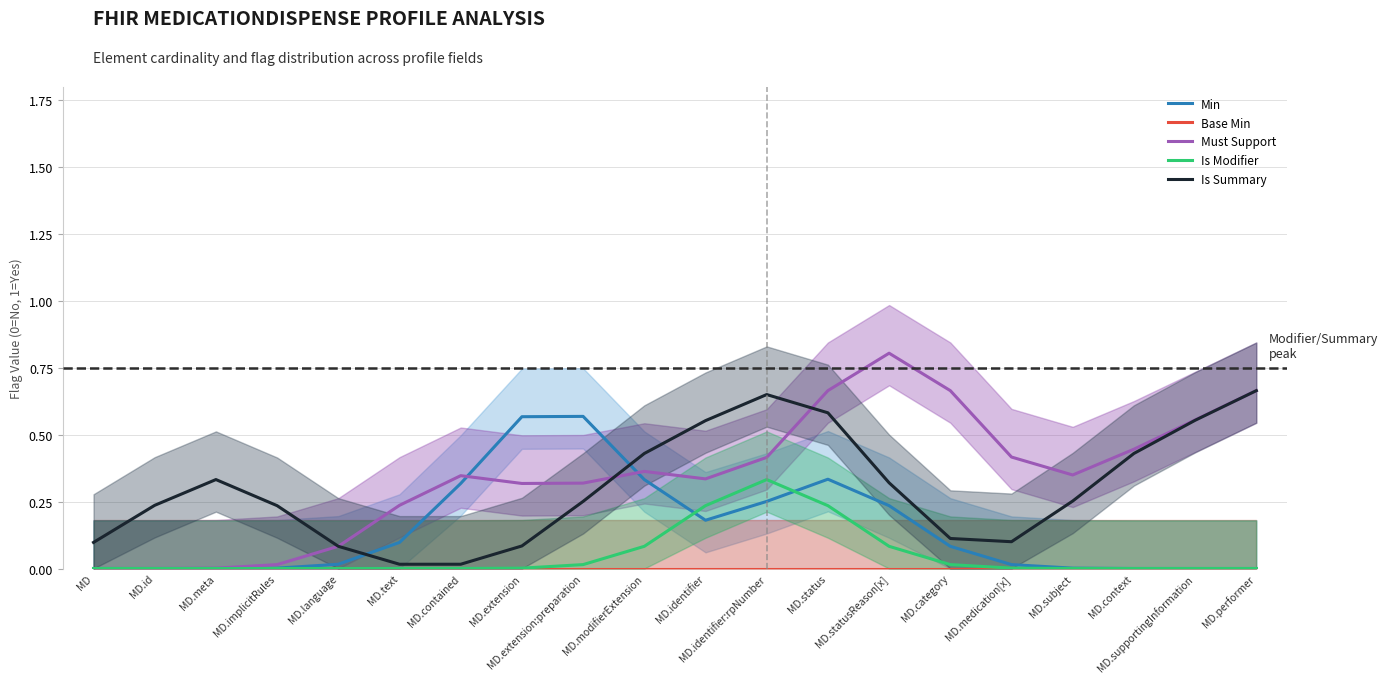

What is the total value across all series at MD.supportingInformation?

1.1